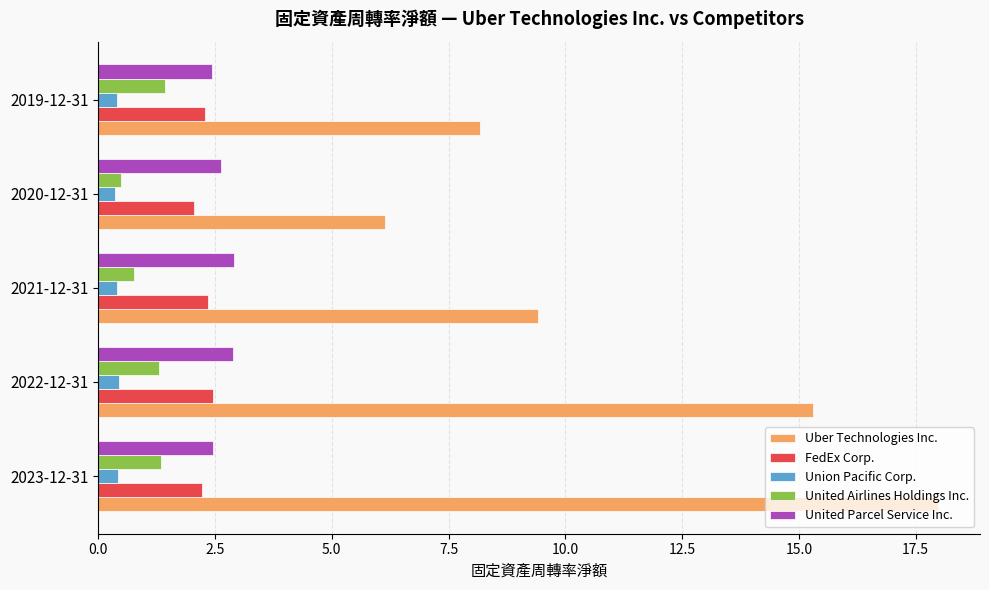

What is the spread (max minus min) of values at 2021-12-31?

9.0